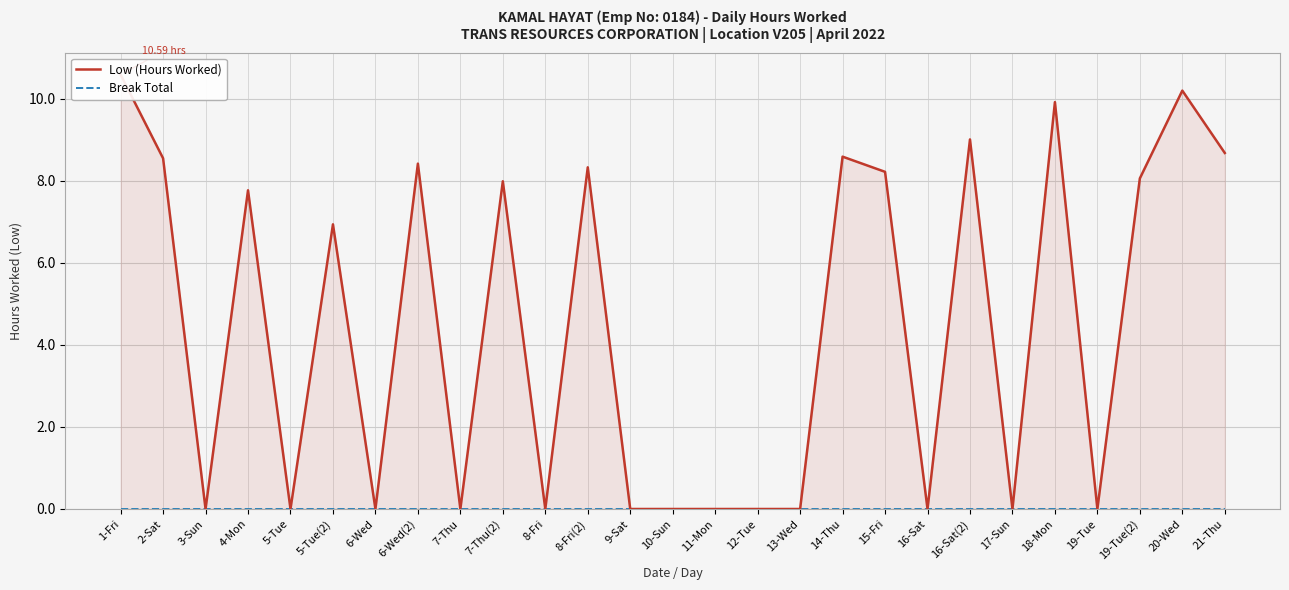

List the series in order of their peak value, lowest first.

Break Total, Low (Hours Worked)